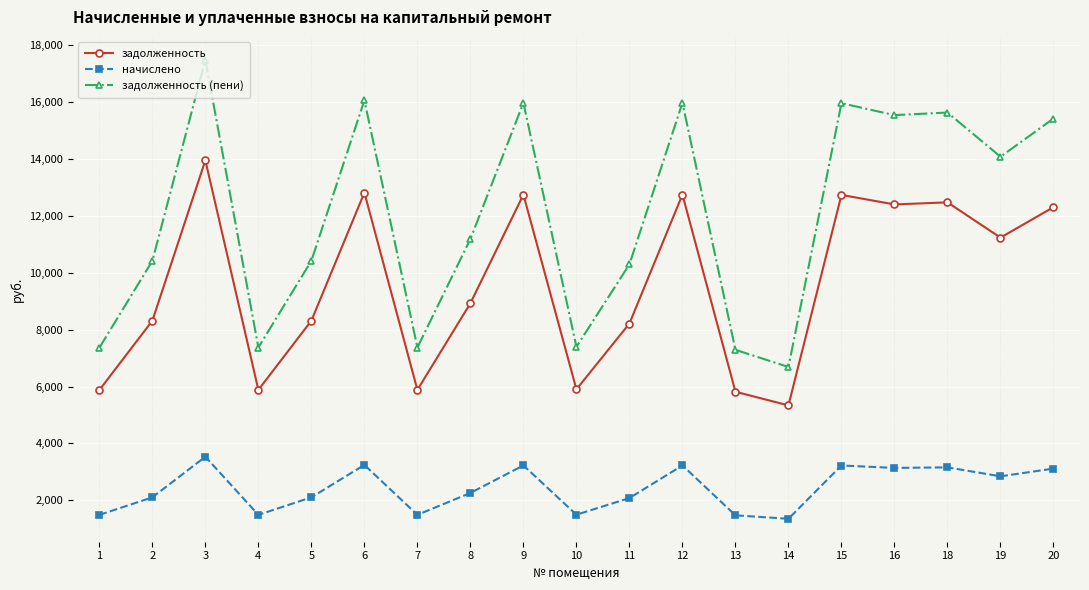

What is the average value of the начислено series?

2423.4